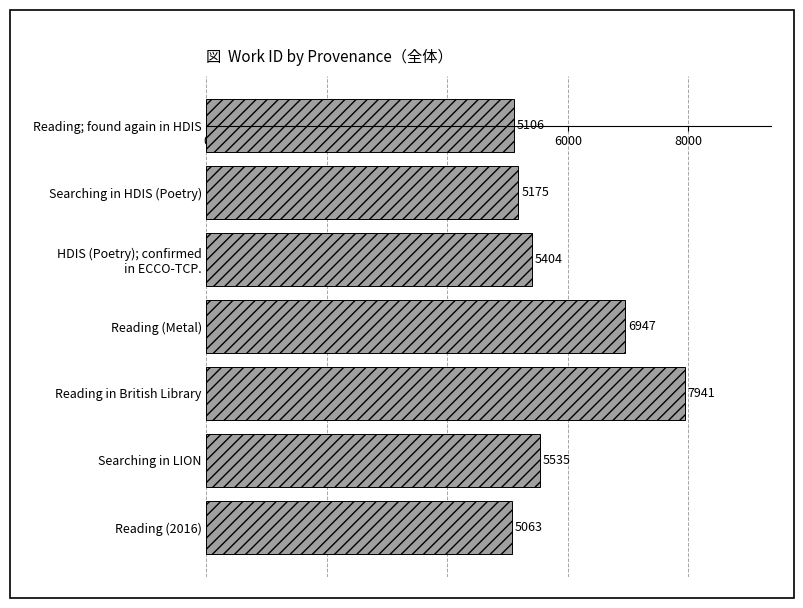

What is the label of the 1st bar from the bottom?

Reading (2016)